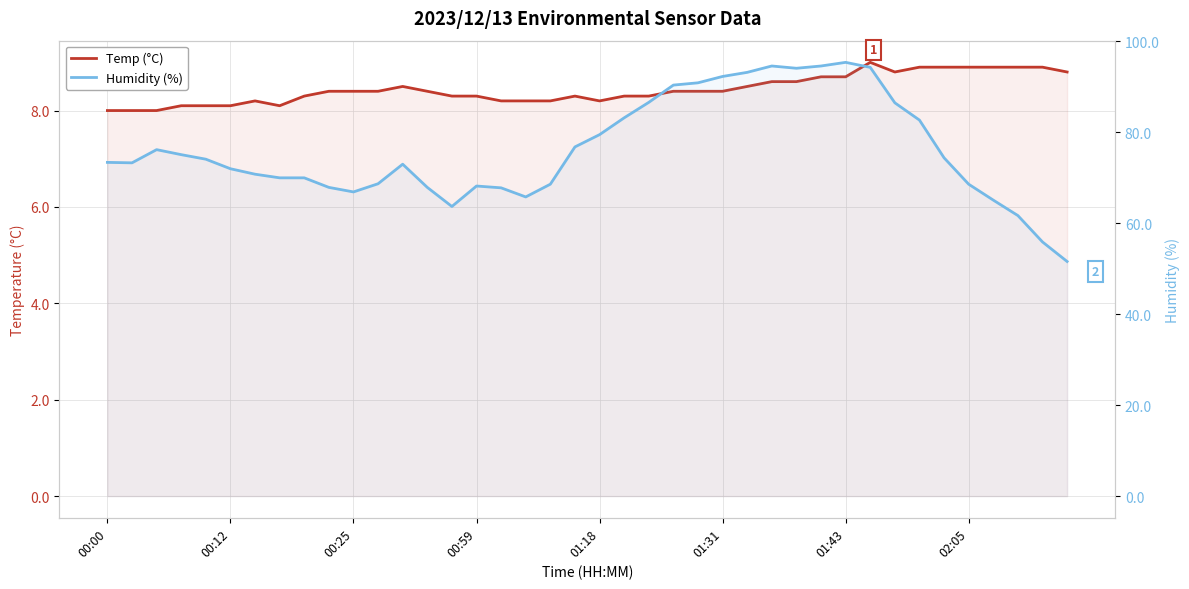

Is it true that Humidity (%) equals 122.1 at 12?

False